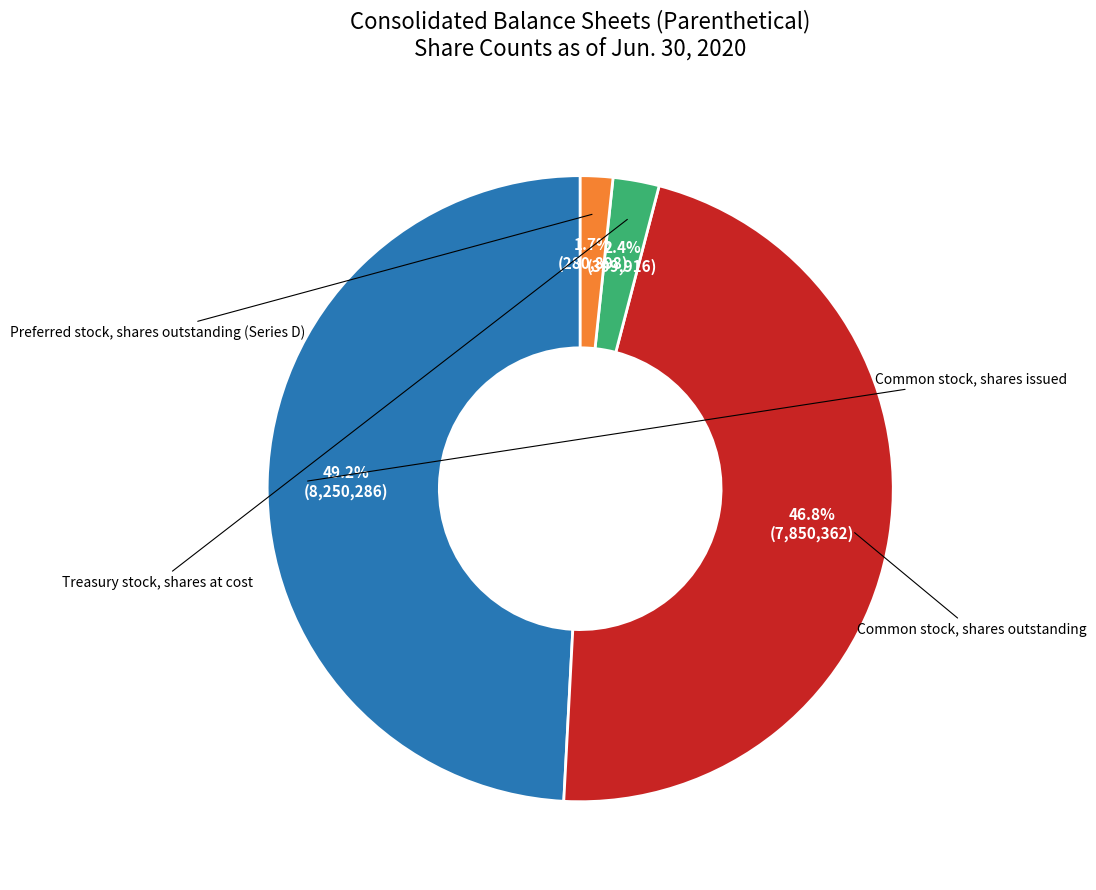

How many segments does this pie chart have?

4